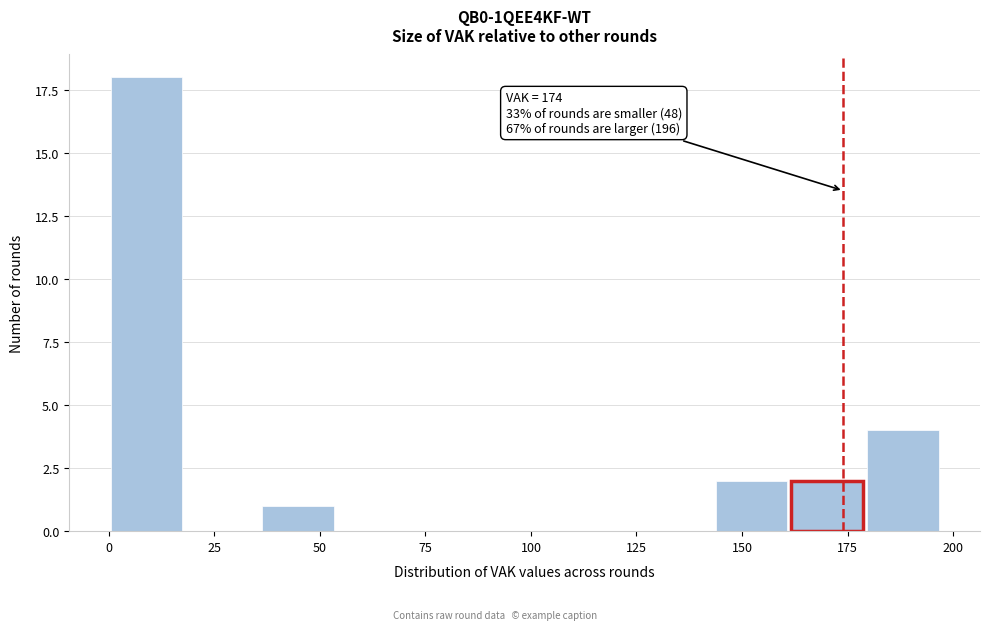

Read against the x-axis, roughly where is the centre of the tallest bar?

10